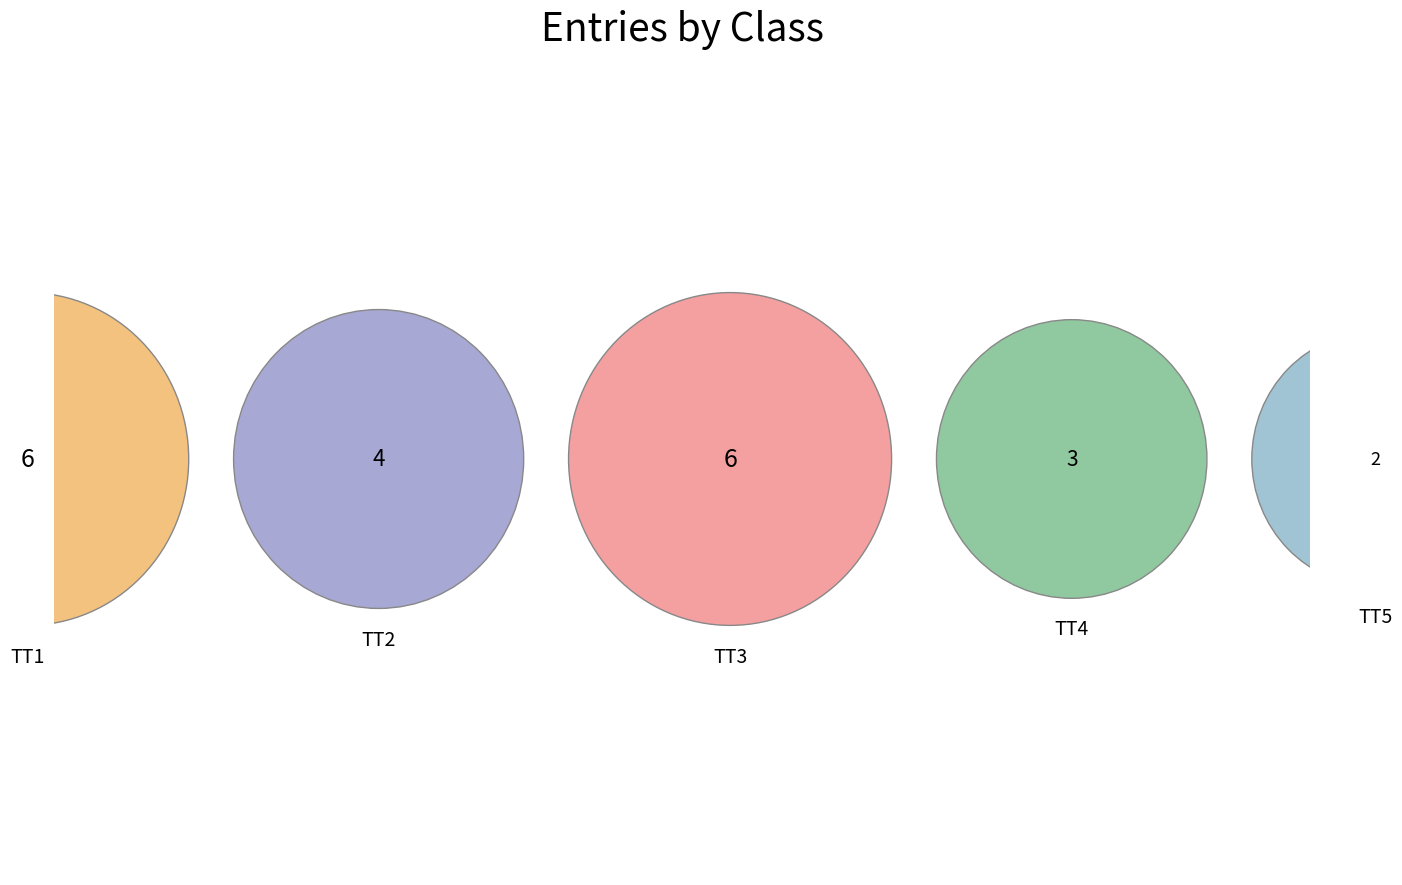

Rank the categories by value from lowest to highest.

TT5, TT4, TT2, TT1, TT3